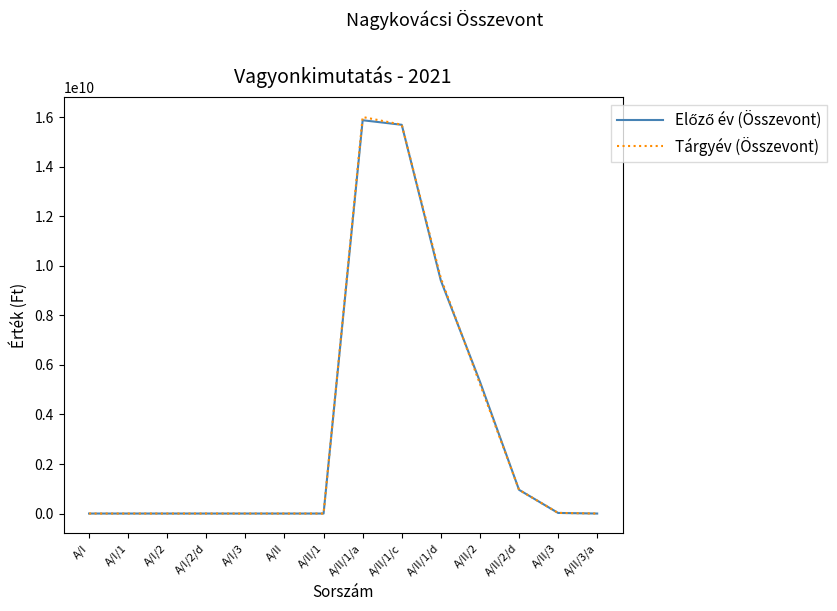

Is it true that Tárgyév (Összevont) equals 0 at A/II?

True